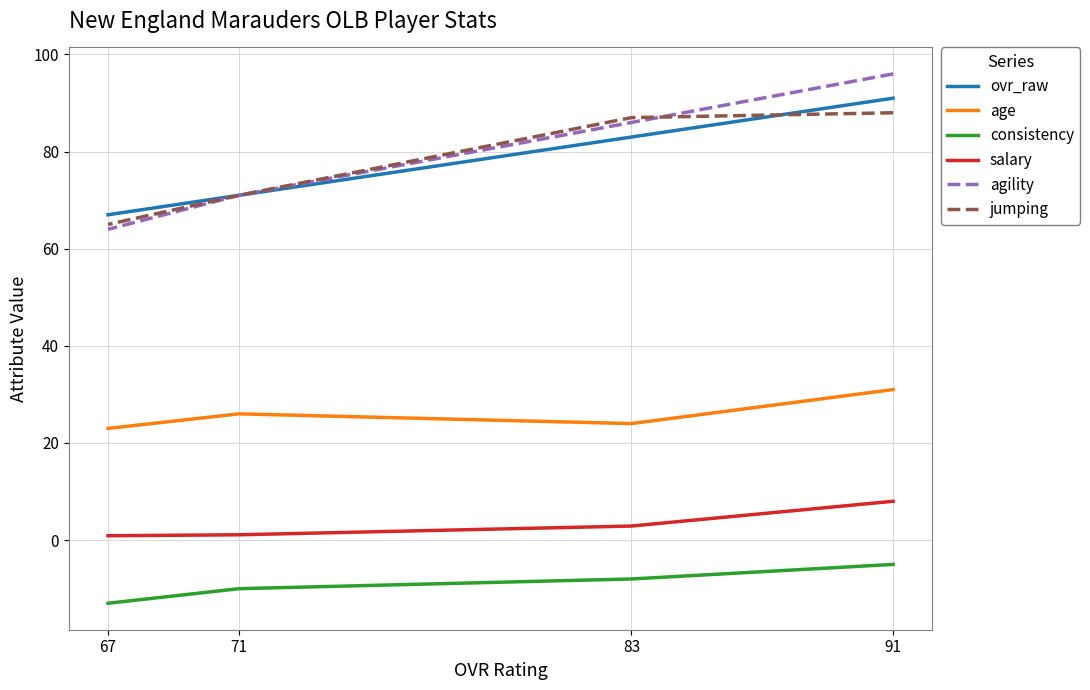

Read the salary value at 71.

1.1